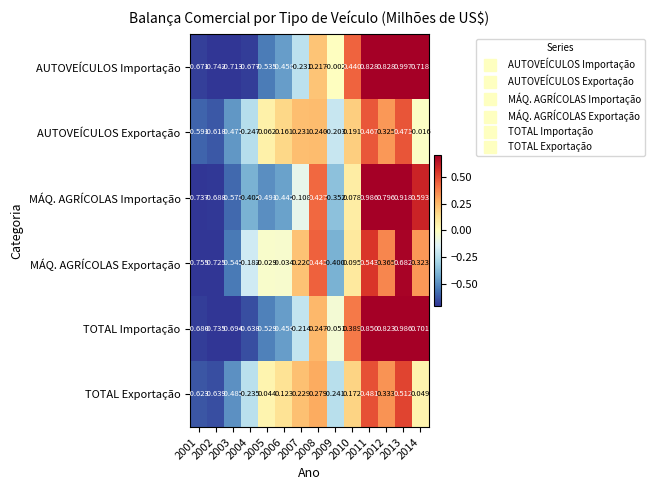

Which series has the largest total across all categories?

AUTOVEÍCULOS Exportação